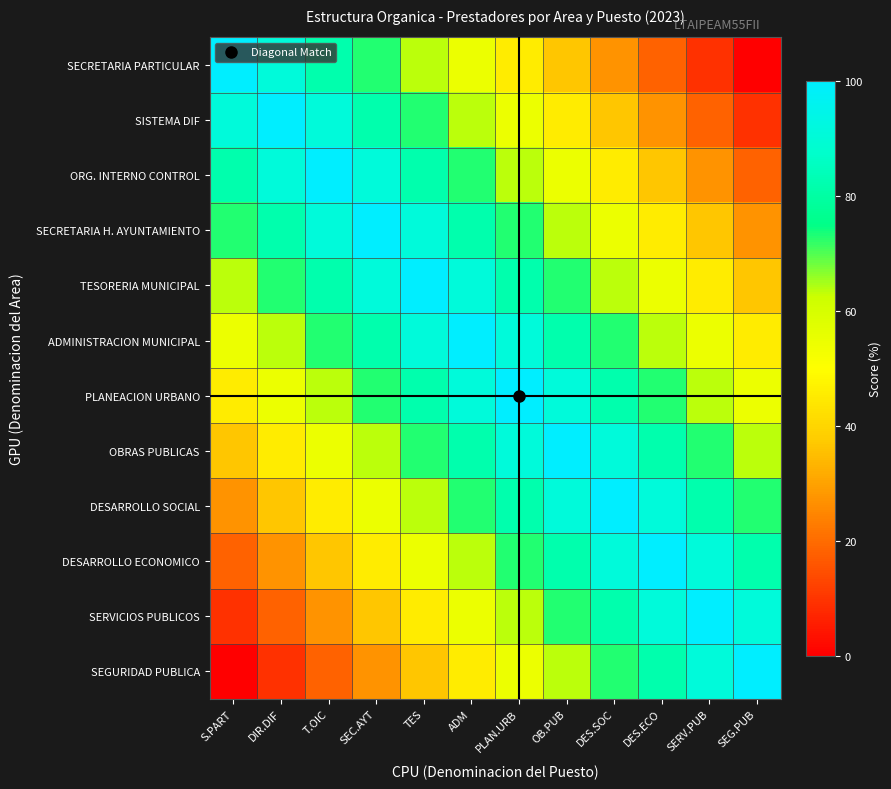

List the series in order of their peak value, highest first.

SECRETARIA PARTICULAR, SISTEMA DIF, ORG. INTERNO CONTROL, SECRETARIA H. AYUNTAMIENTO, TESORERIA MUNICIPAL, ADMINISTRACION MUNICIPAL, PLANEACION URBANO, OBRAS PUBLICAS, DESARROLLO SOCIAL, DESARROLLO ECONOMICO, SERVICIOS PUBLICOS, SEGURIDAD PUBLICA